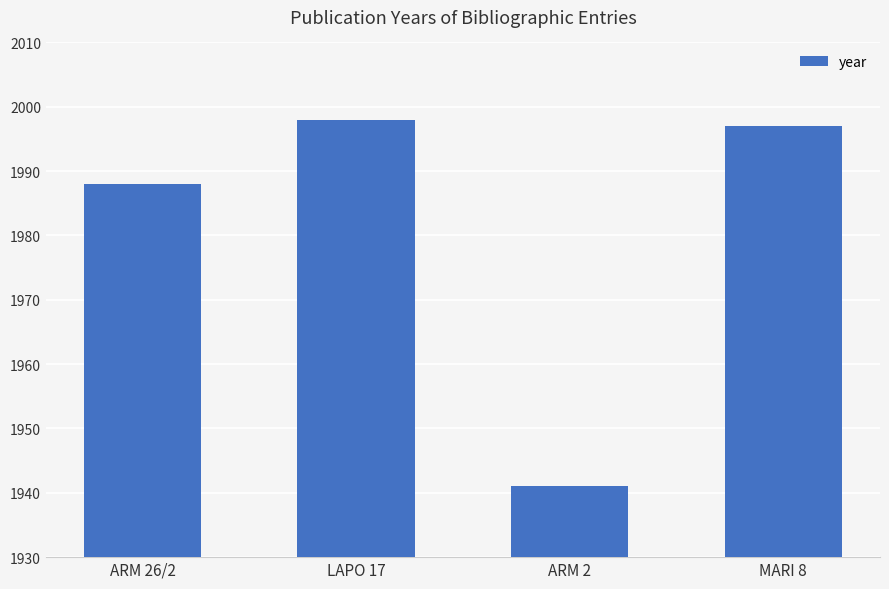

What is the maximum value shown in the chart?

1998